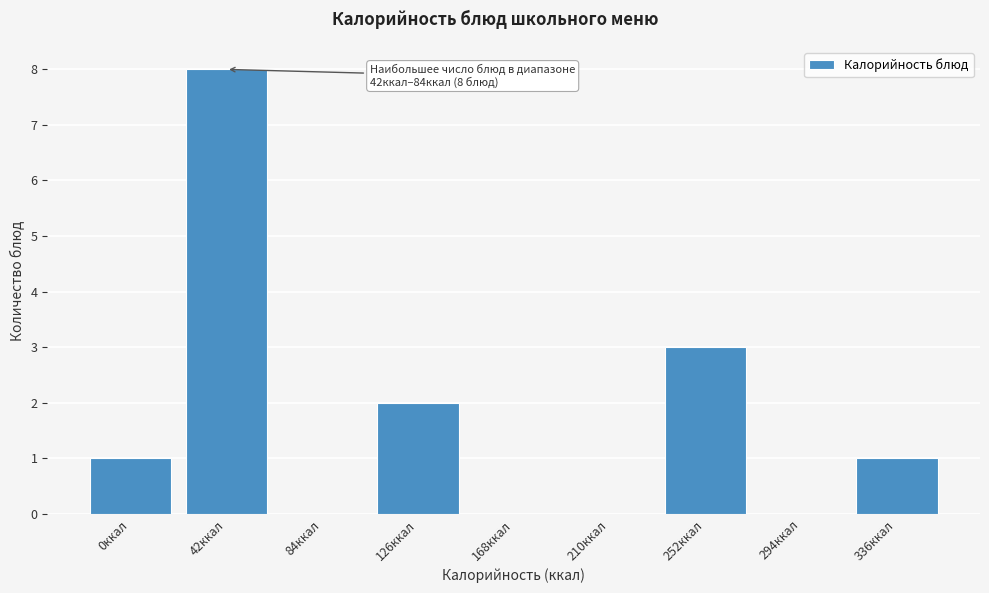

Reading right to left, what are all the values shown in this chart?

336ккал=1	294ккал=0	252ккал=3	210ккал=0	168ккал=0	126ккал=2	84ккал=0	42ккал=8	0ккал=1